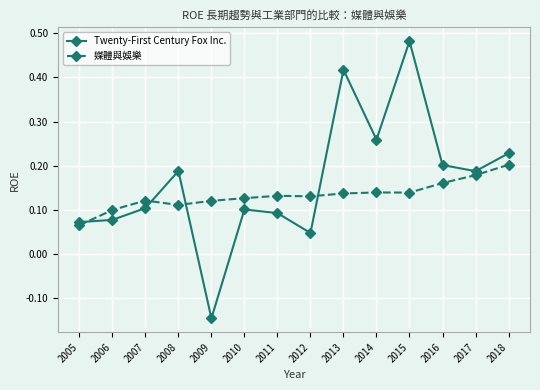

How many 媒體與娛樂 values are between 0 and 1?

14